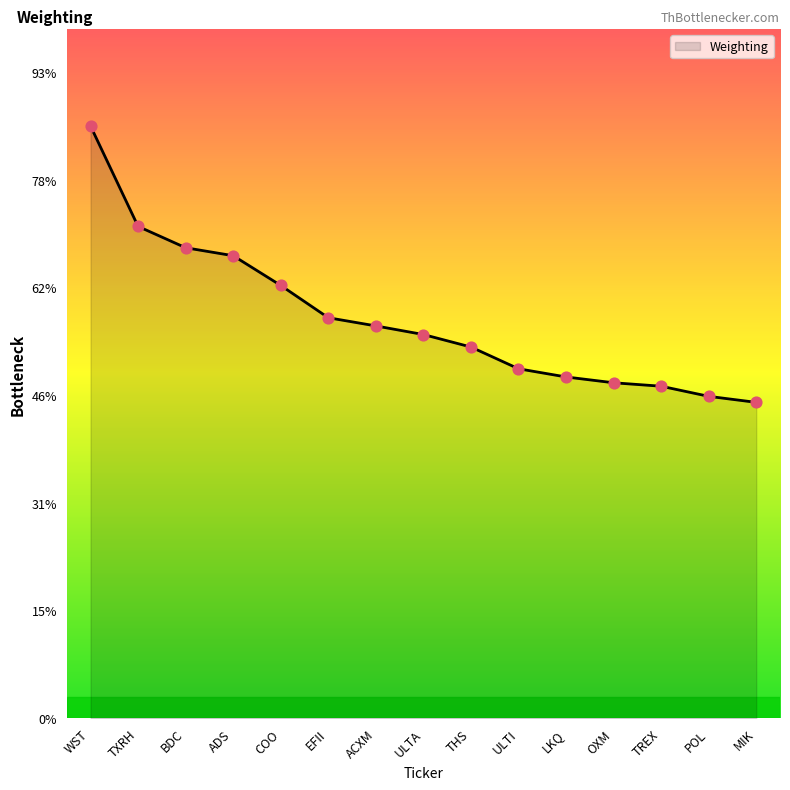

Which has a higher value, ULTA or COO?

COO